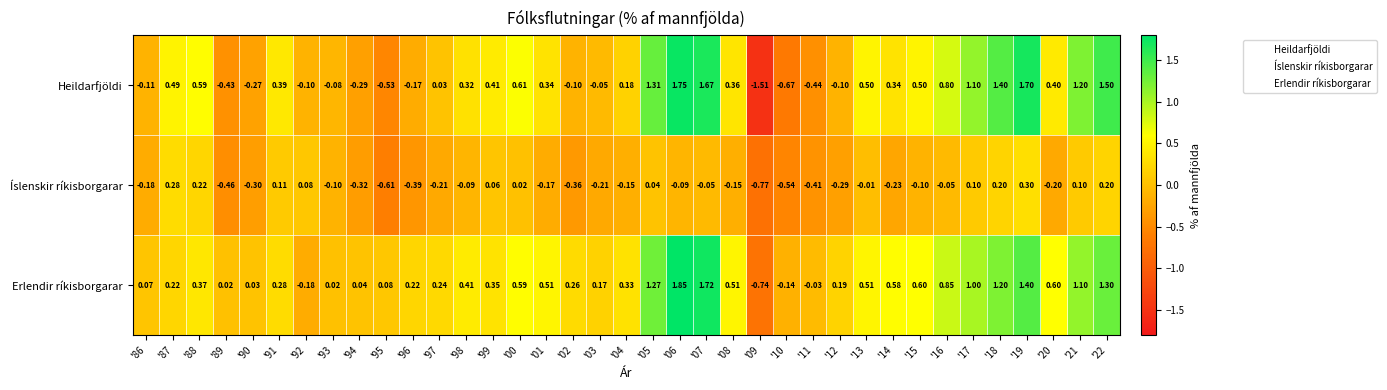

Rank the series at '97 from highest to lowest value.

Erlendir ríkisborgarar, Heildarfjöldi, Íslenskir ríkisborgarar